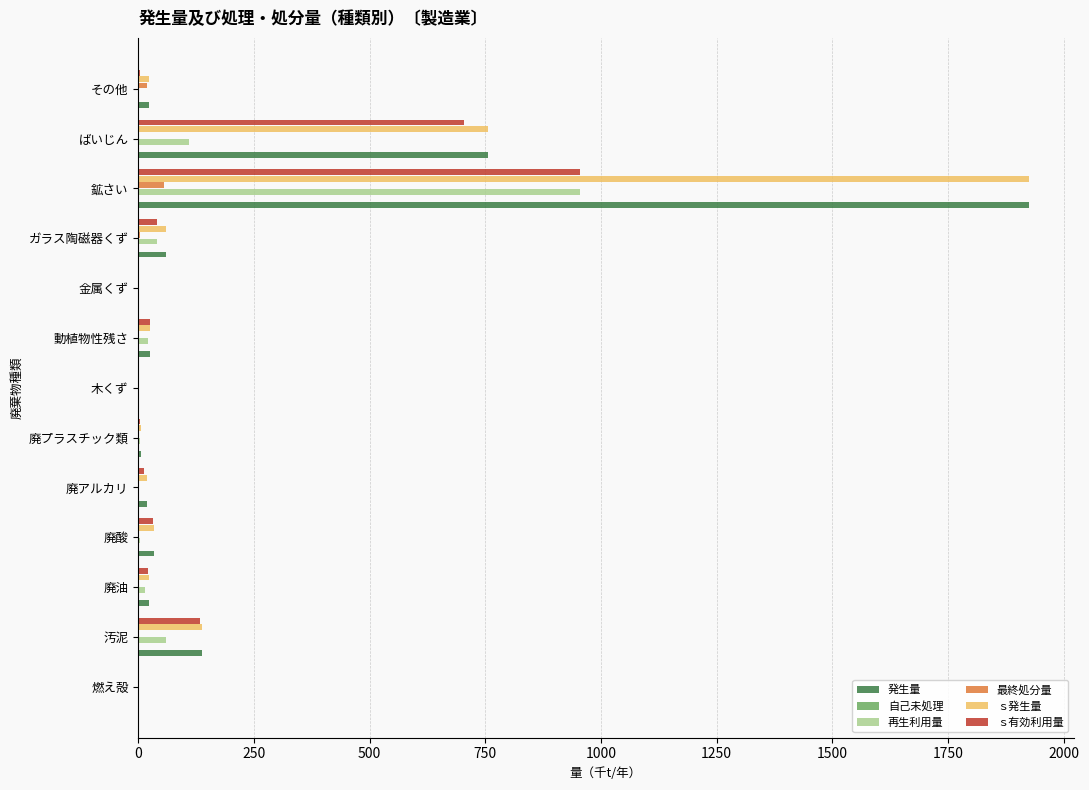

At which category is the sum across all series the highest?

鉱さい